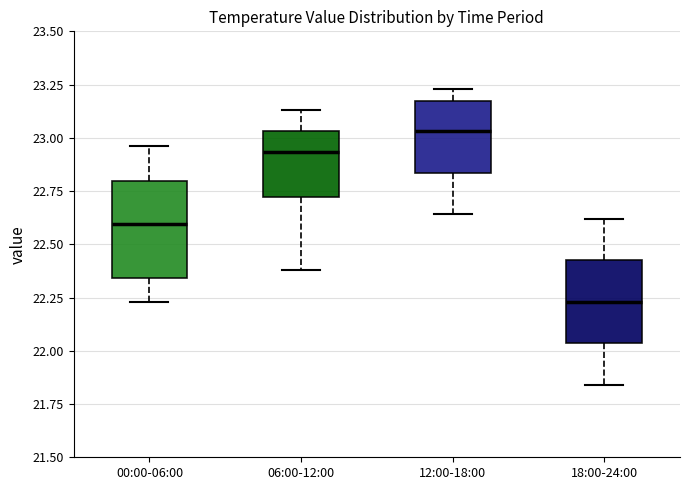

Which box's median line is the lowest?

18:00-24:00